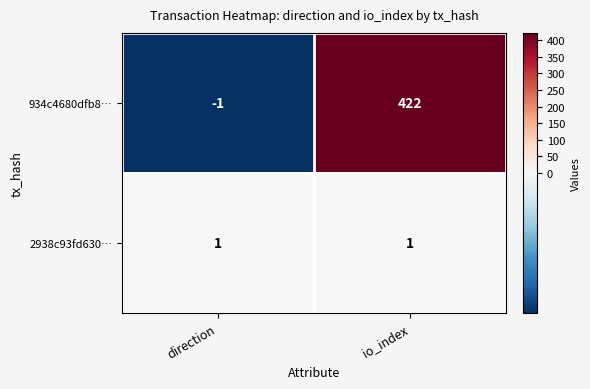

List the series in order of their peak value, lowest first.

2938c93fd630…, 934c4680dfb8…